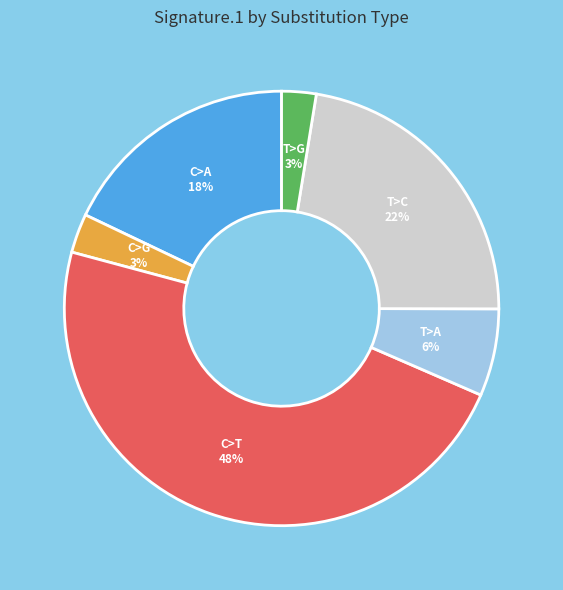

To the nearest percent, what is the average slice percentage?

17%